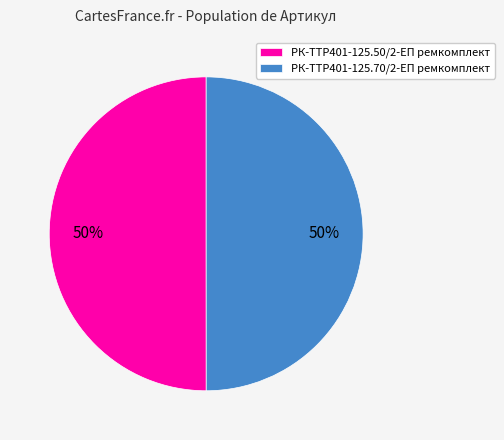

To the nearest percent, what percentage of the pie is РК-TTР401-125.50/2-ЕП ремкомплект?

50%